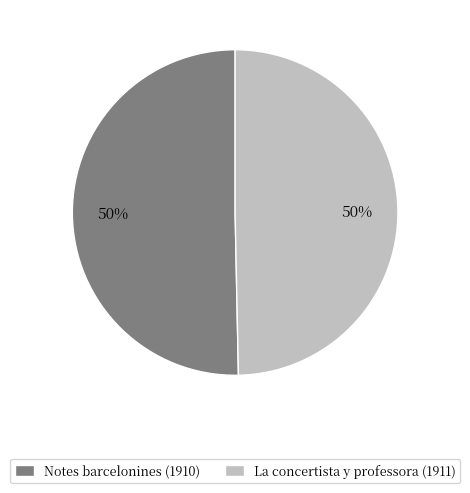

Do Notes barcelonines (1910) and La concertista y professora (1911) together represent more than half of the pie?

Yes